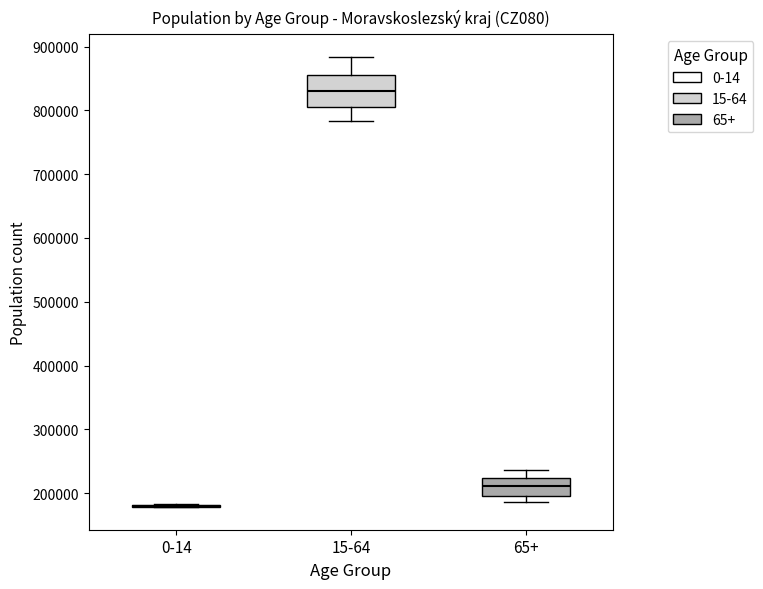

Which box is the tallest, from its lower edge to its upper edge?

15-64